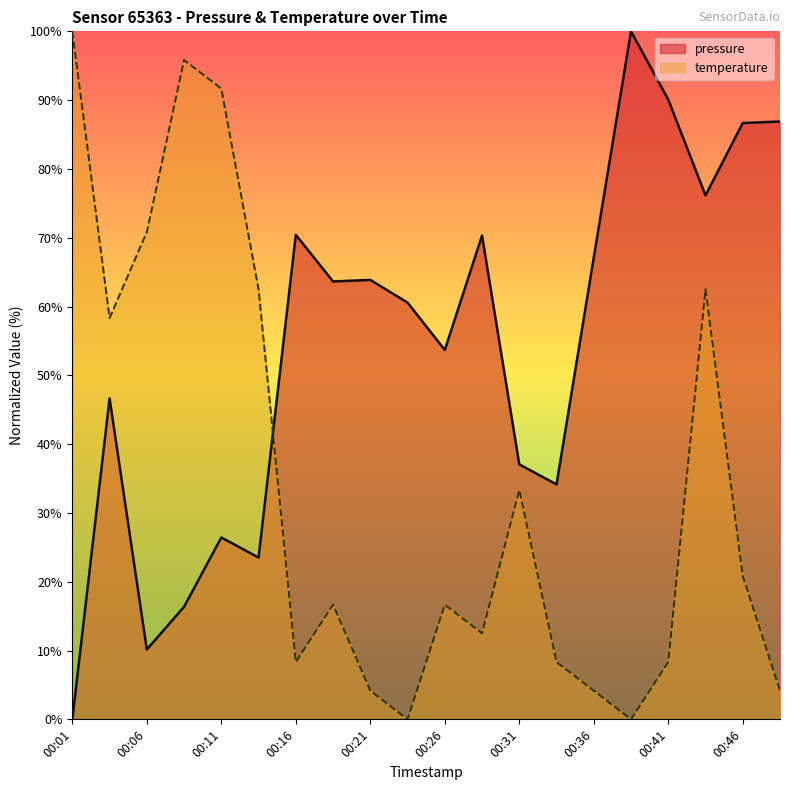

True or false: pressure has a value of 86.7 at 00:46.

True